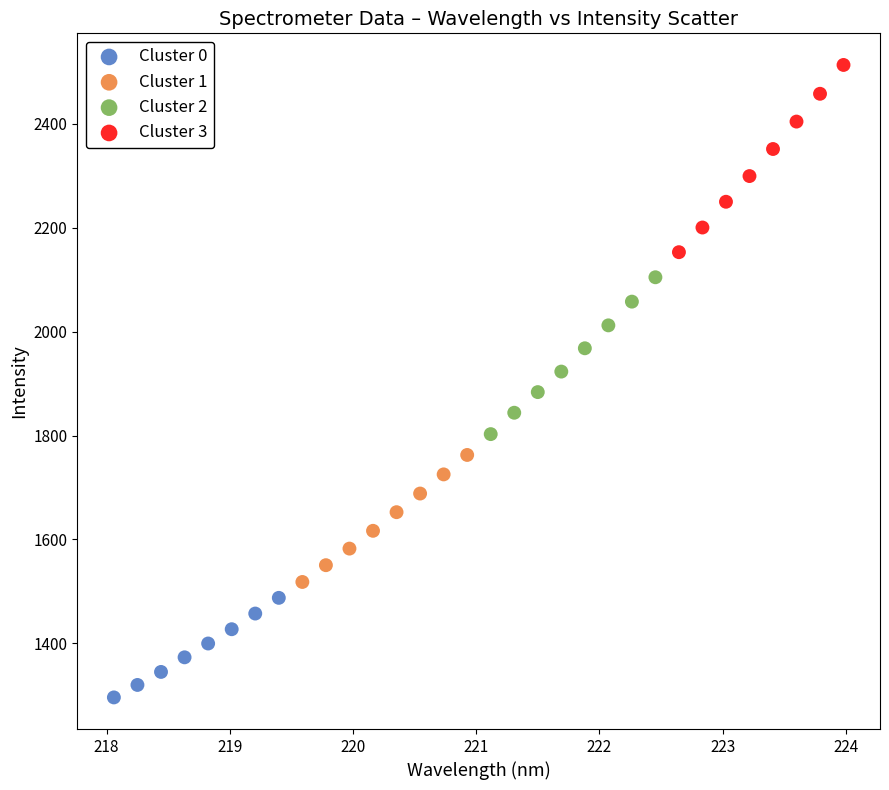

Which series reaches the maximum Y coordinate?

Cluster 3